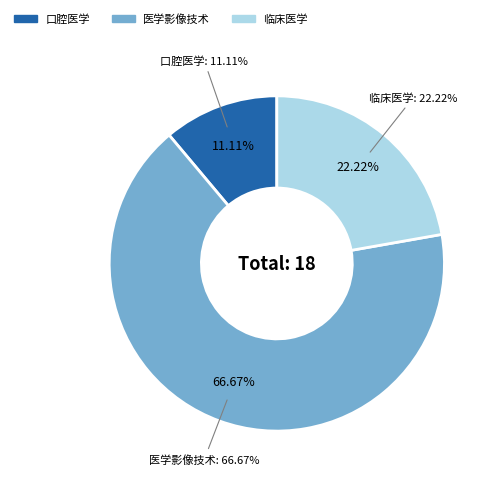

What percentage is NOT represented by 口腔医学?

88.9%